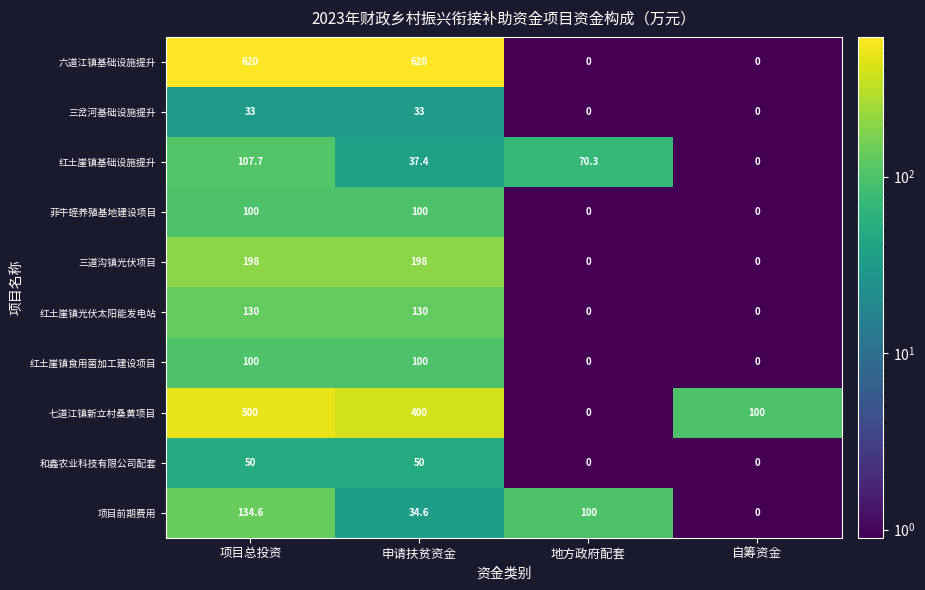

List the labels in order of 七道江镇新立村桑黄项目 value, largest first.

项目总投资, 申请扶贫资金, 自筹资金, 地方政府配套